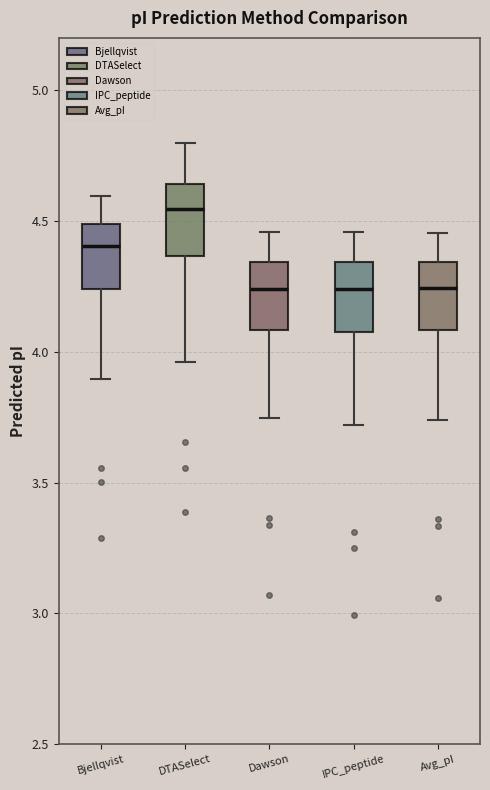

Reading left to right, transcribe this box plot: for each box, give where its median line is, the range the box spans, and where its two whiskers end, as read against the y-axis. The values are not printed on the chart, so give them approximately, as read against the axis.

Bjellqvist: median 4.40, box 4.25 to 4.50, whiskers 3.90 to 4.60
DTASelect: median 4.55, box 4.35 to 4.65, whiskers 3.95 to 4.80
Dawson: median 4.25, box 4.10 to 4.35, whiskers 3.75 to 4.45
IPC_peptide: median 4.25, box 4.10 to 4.35, whiskers 3.70 to 4.45
Avg_pI: median 4.25, box 4.10 to 4.35, whiskers 3.75 to 4.45